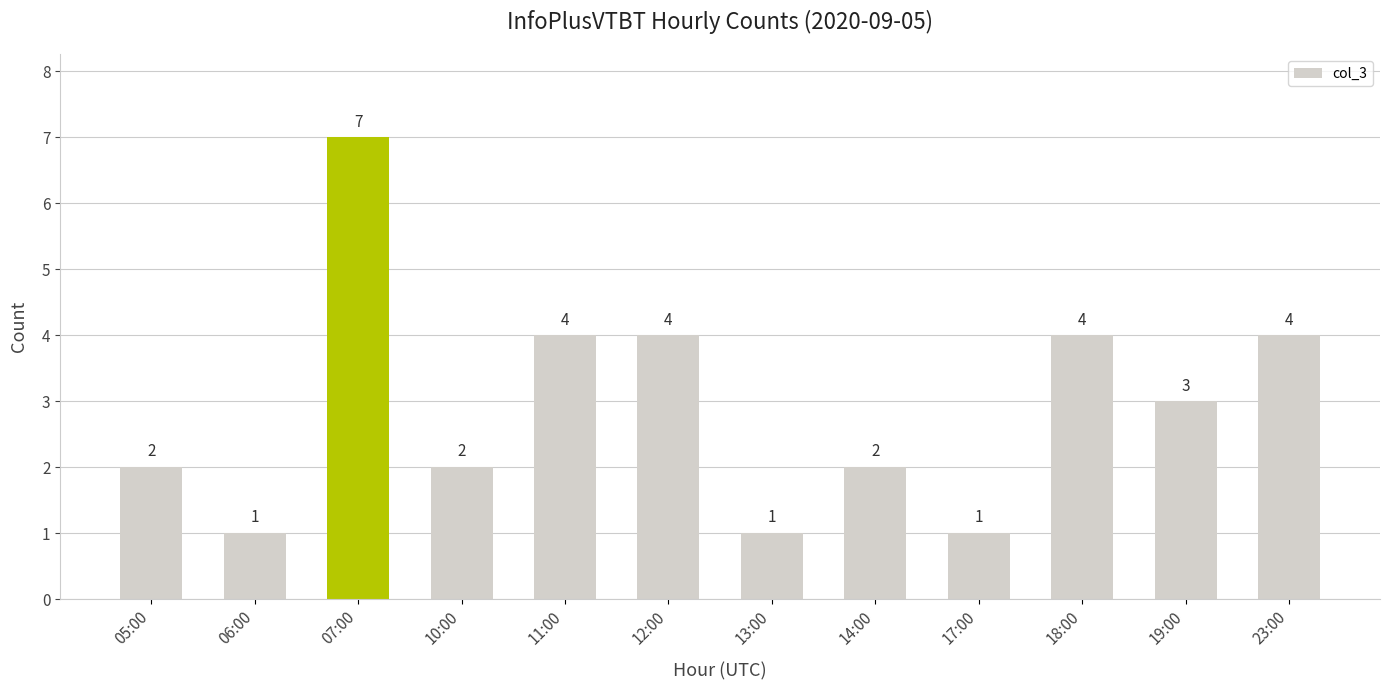

What is the label of the 2nd bar from the right?

19:00